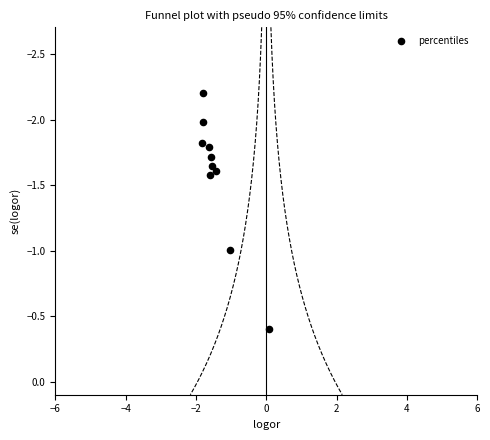

What is the range of Y values (max minus min)?

1.8